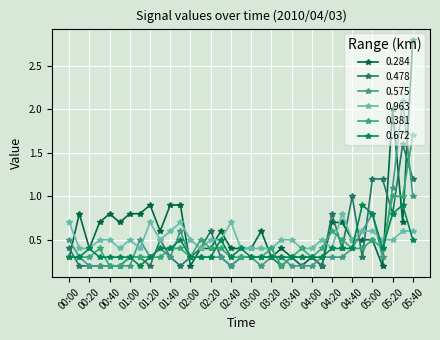

What is the average value of the 0.284 series?

0.6